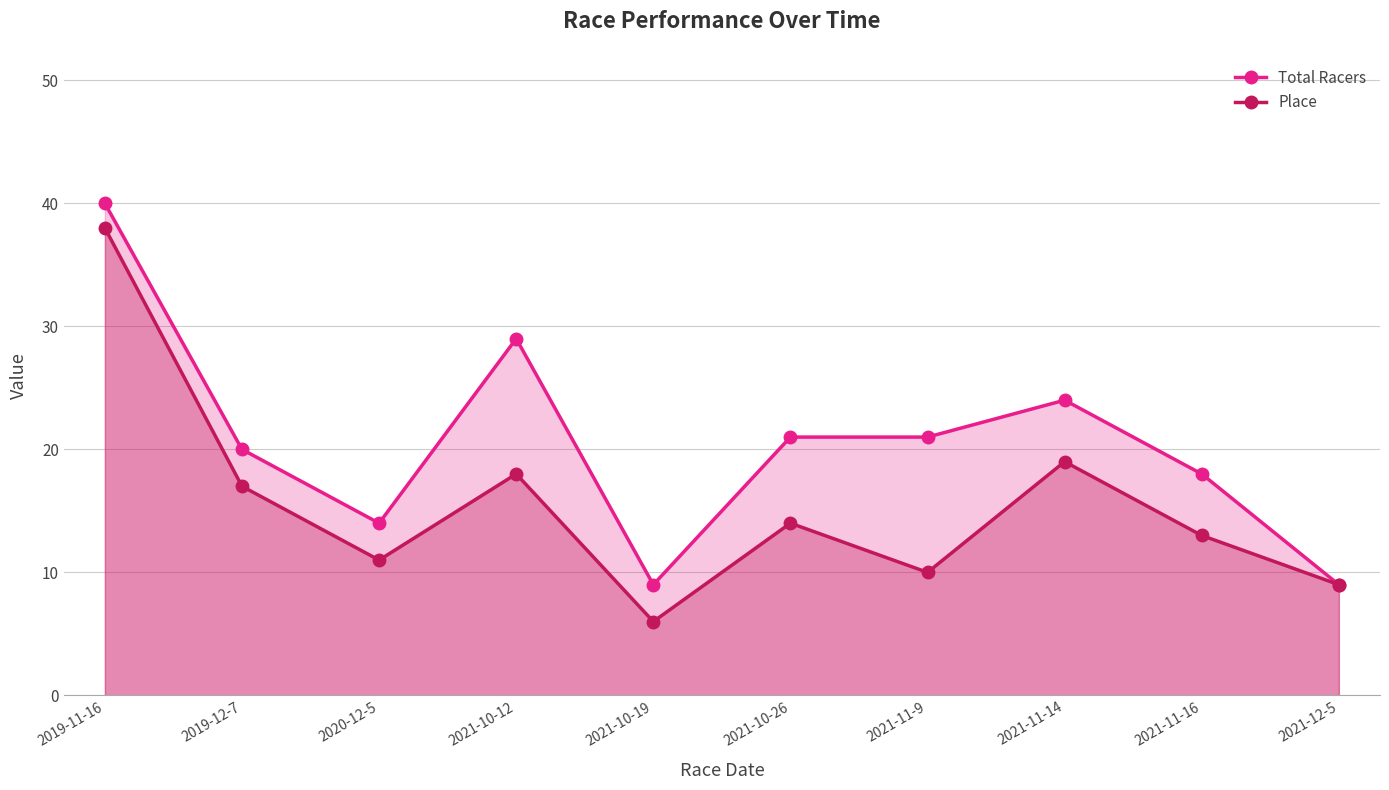

What is the difference between the highest and lowest values at 2019-12-7?

3